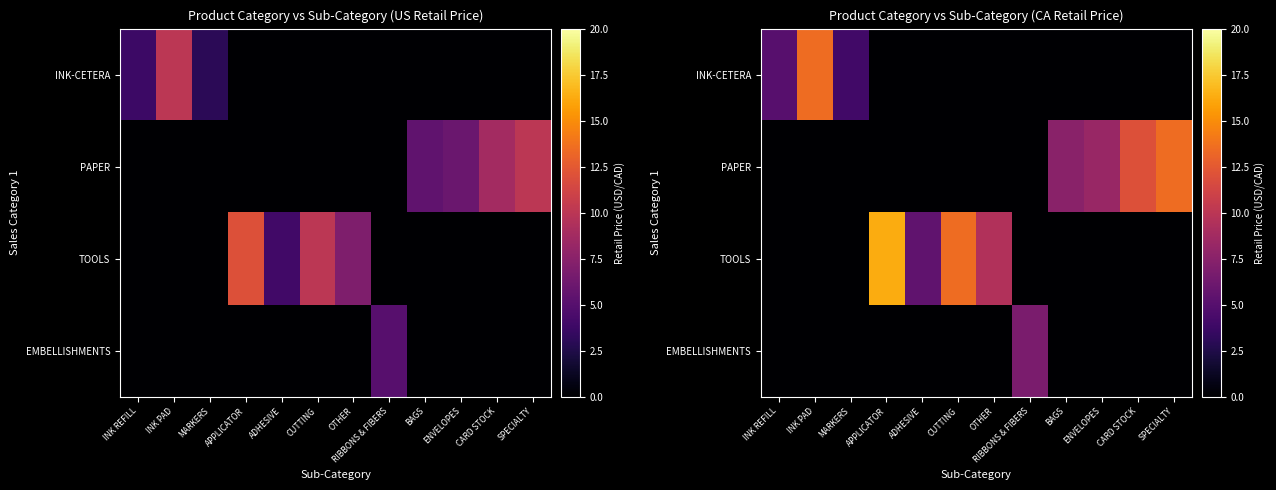

At which label does INK-CETERA reach its minimum?

APPLICATOR